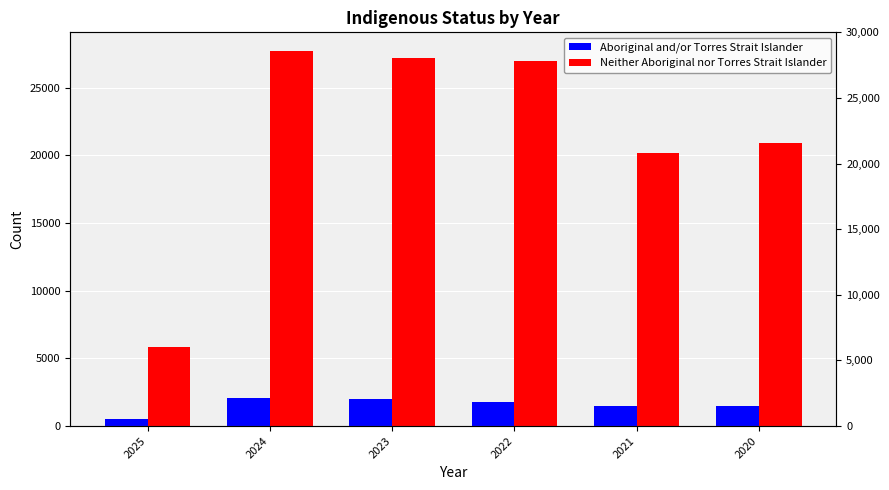

What is the average value of the Aboriginal and/or Torres Strait Islander series?

1551